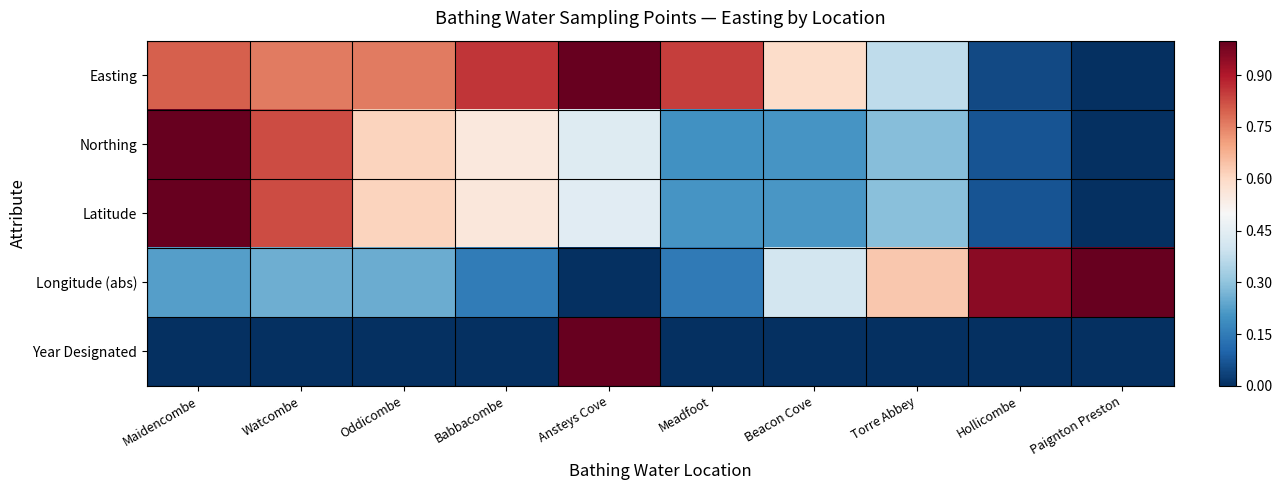

List the series in order of their peak value, lowest first.

Easting, Northing, Latitude, Longitude (abs), Year Designated